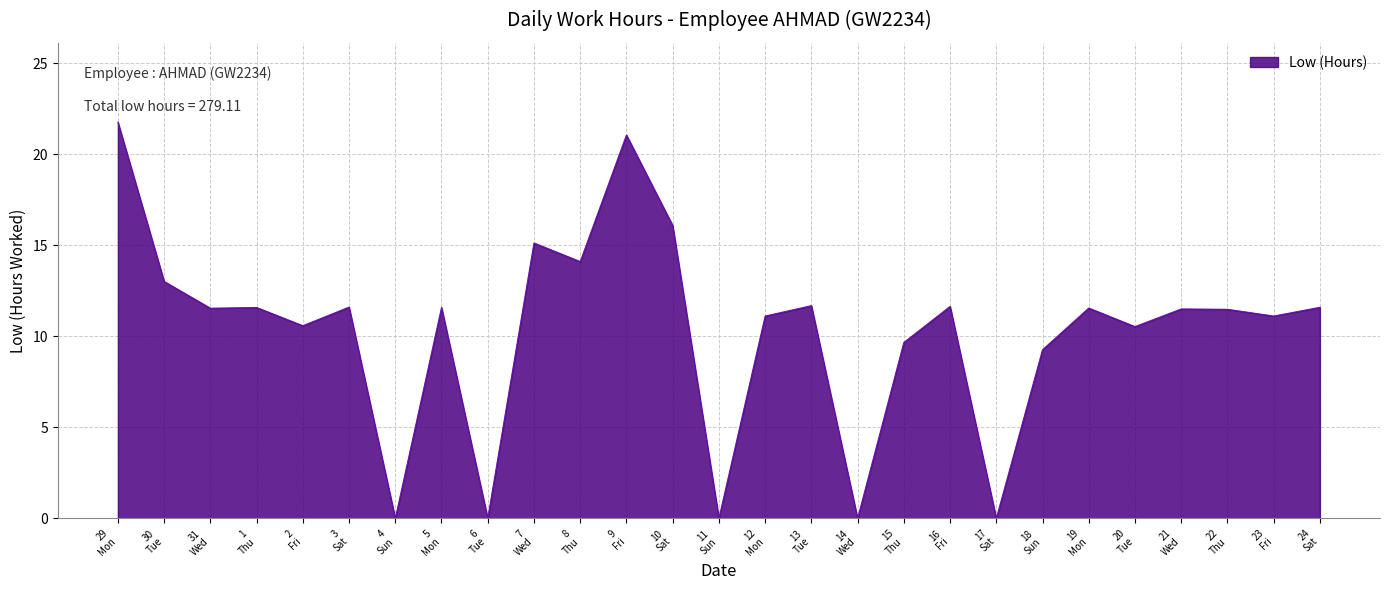

What is the difference between the maximum and minimum values?

21.8